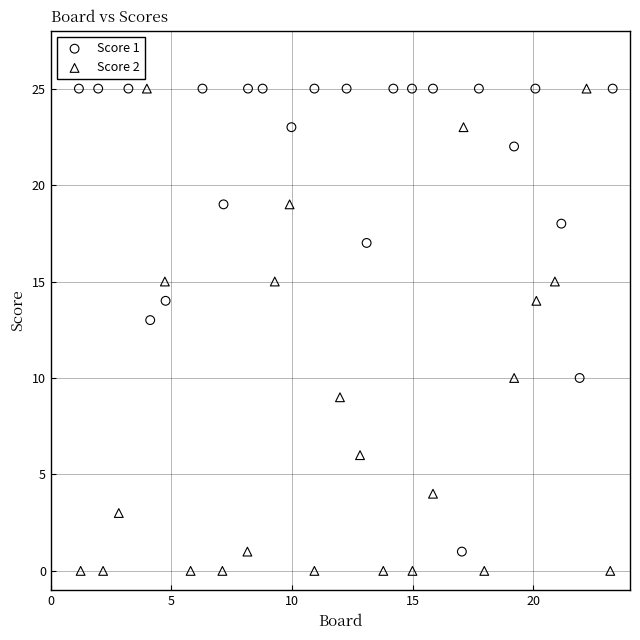

What are all the series names shown in the legend?

Score 1, Score 2